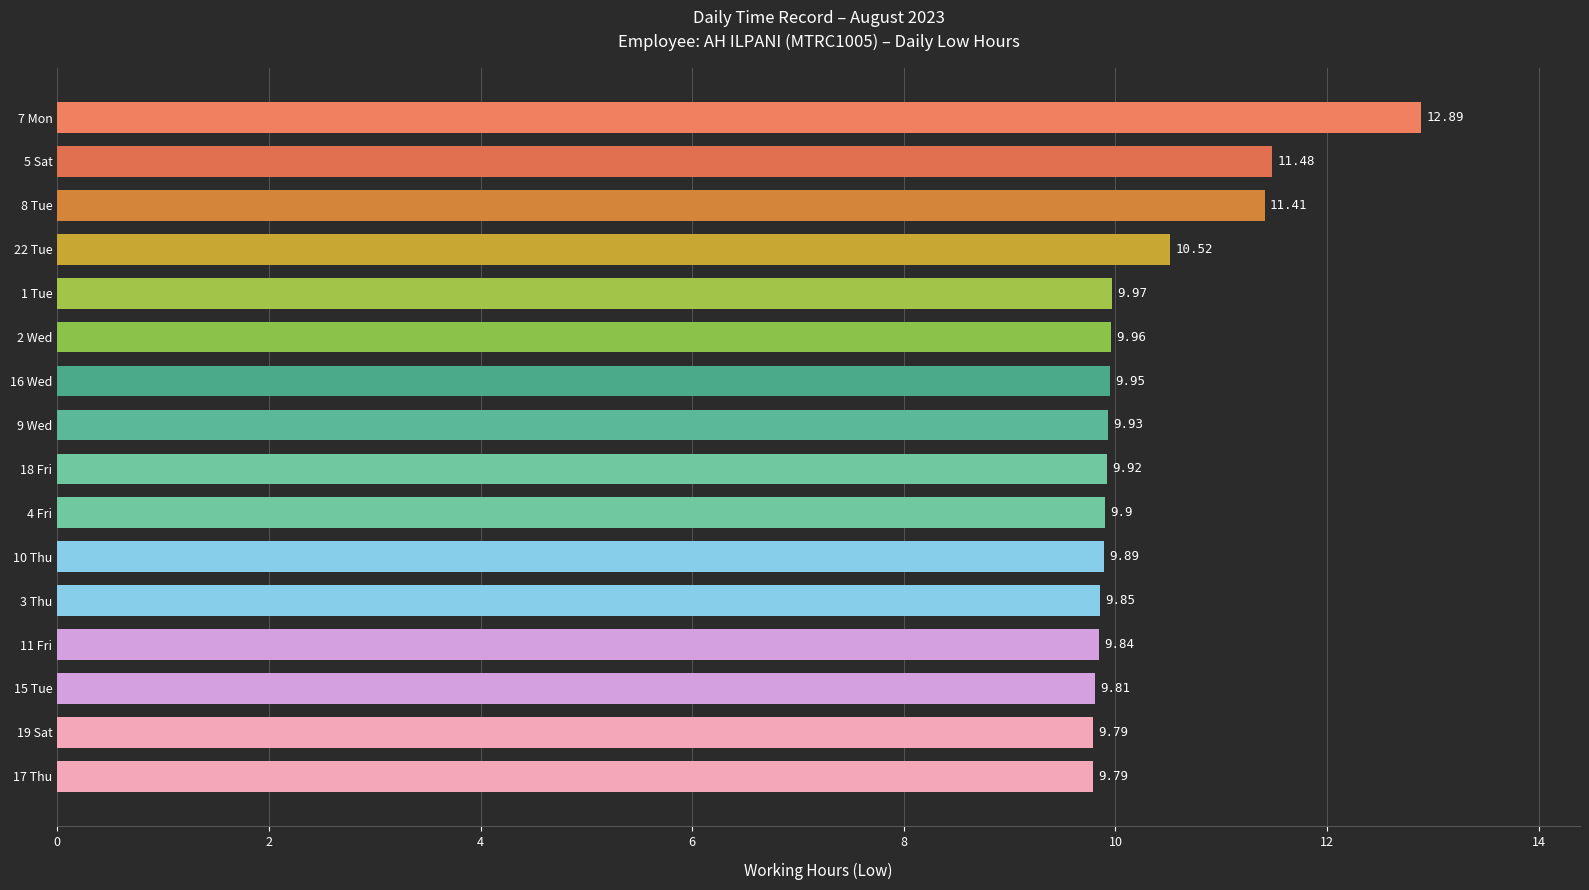

Approximately how many times larger is the value at 11 Fri compared to 5 Sat?

0.9